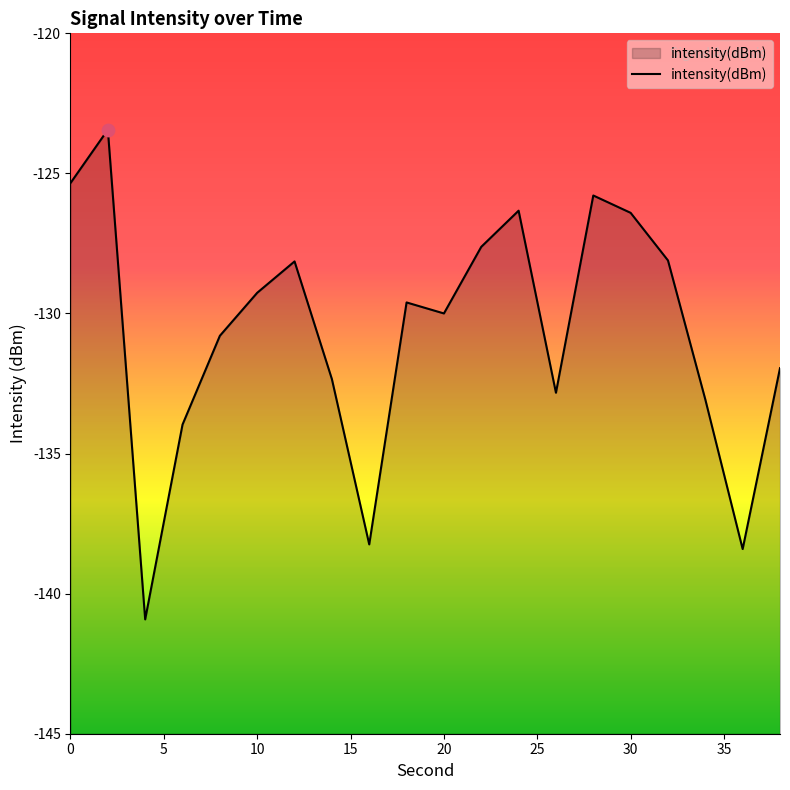

Which has a higher value, 18 or 34?

18